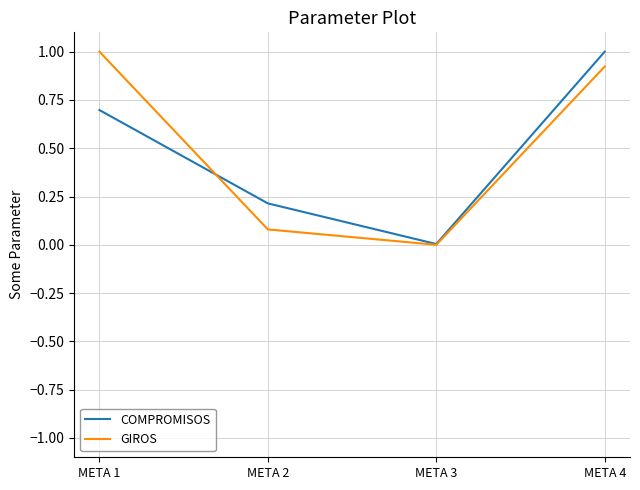

What is the spread (max minus min) of values at META 2?

0.1